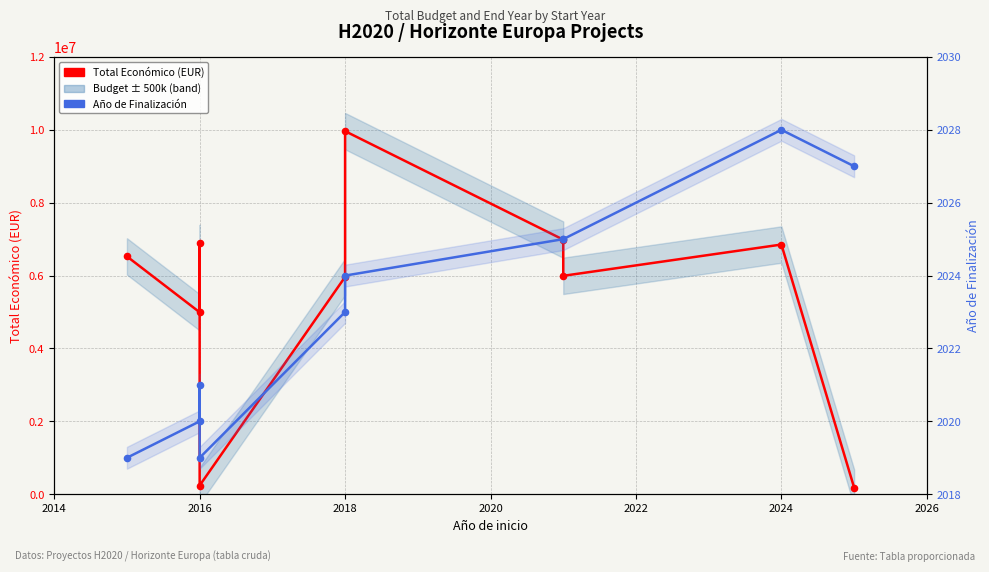

Which series has the largest total across all categories?

Total Económico (EUR)